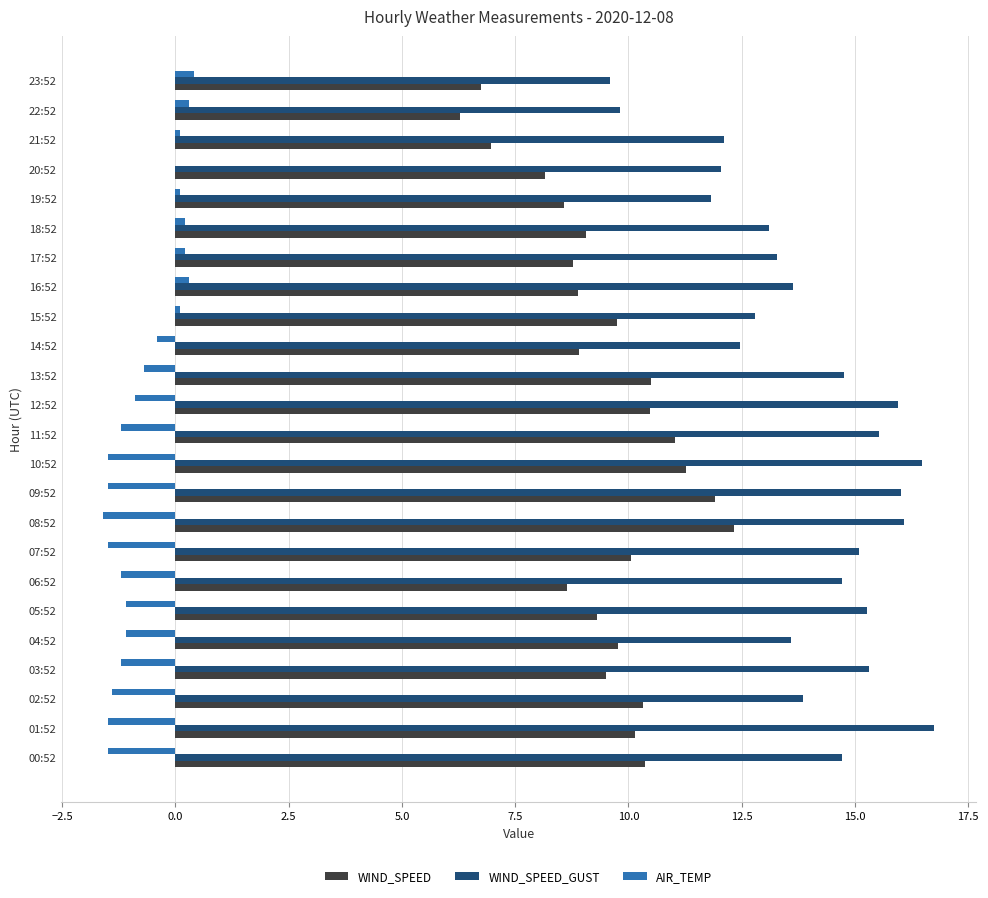

Is the value of WIND_SPEED_GUST at 04:52 greater than the value of WIND_SPEED at 16:52?

Yes